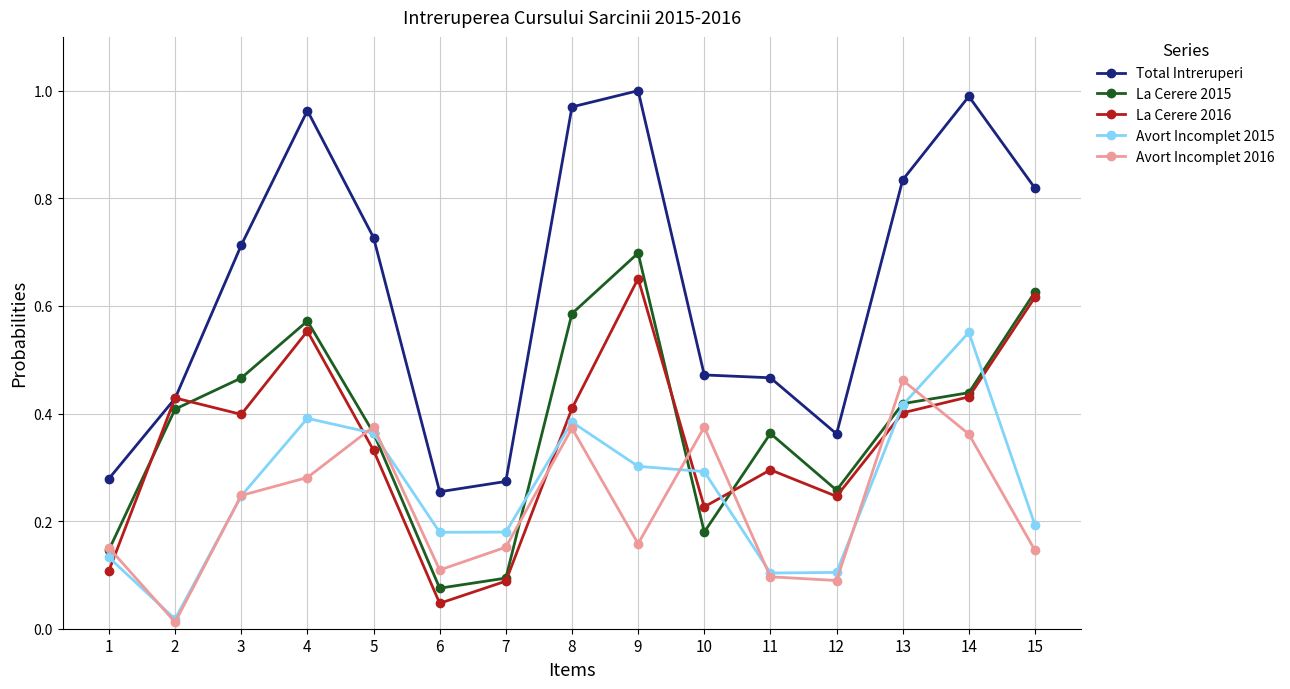

Is the value of La Cerere 2015 at 15 greater than the value of Avort Incomplet 2015 at 7?

Yes